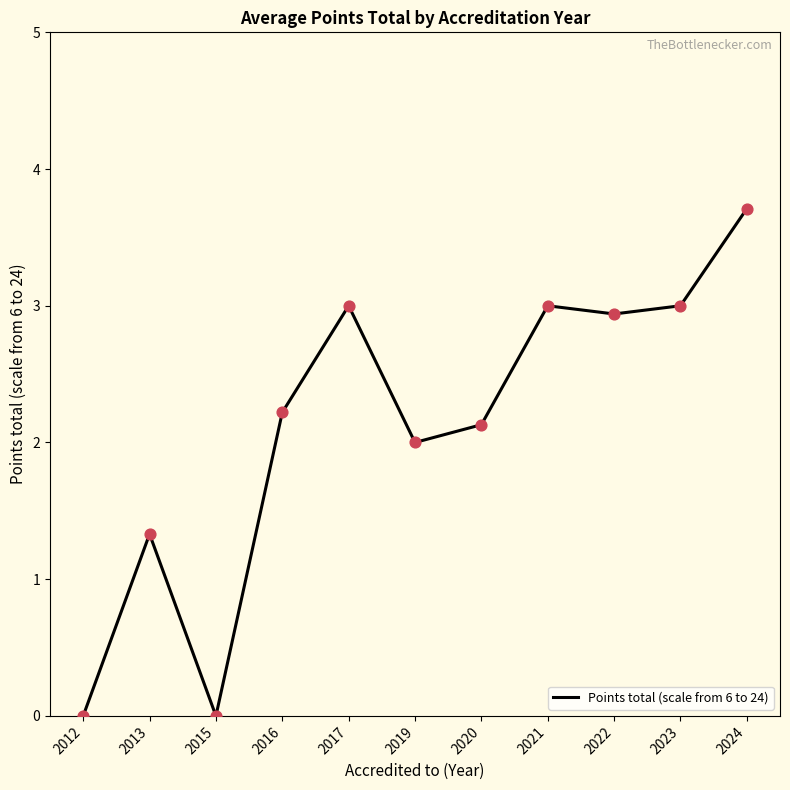

Between 2020 and 2012, which is larger?

2020